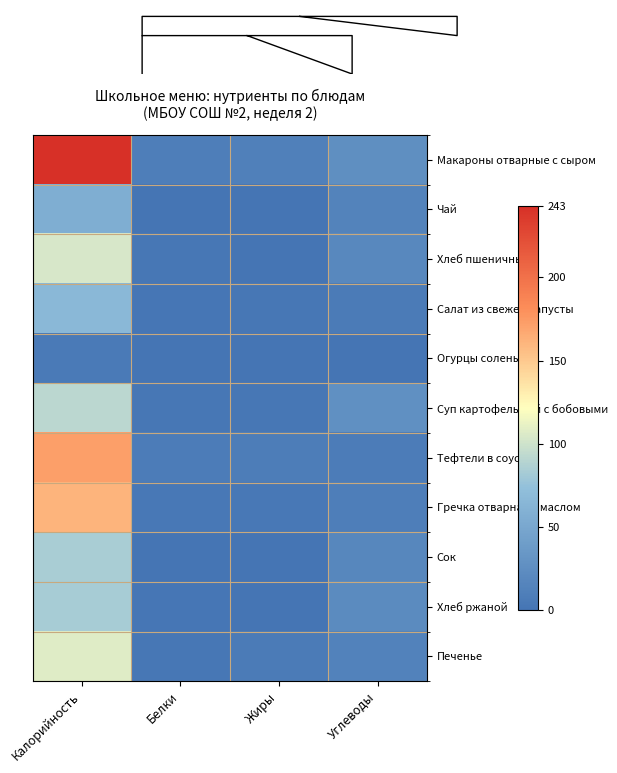

Reading left to right, transcribe all the data shown in this chart.

Макароны отварные с сыром: Калорийность=243.0	Белки=10.2	Жиры=12.0	Углеводы=26.0
Чай: Калорийность=56.9	Белки=0.0	Жиры=0.0	Углеводы=15.0
Хлеб пшеничный: Калорийность=104.0	Белки=3.1	Жиры=1.2	Углеводы=19.2
Салат из свежей капусты: Калорийность=67.0	Белки=2.0	Жиры=3.0	Углеводы=7.0
Огурцы соленые: Калорийность=6.0	Белки=0.0	Жиры=0.0	Углеводы=1.0
Суп картофельный с бобовыми: Калорийность=92.0	Белки=3.0	Жиры=3.0	Углеводы=27.0
Тефтели в соусе: Калорийность=172.0	Белки=8.0	Жиры=9.0	Углеводы=8.0
Гречка отварная с маслом: Калорийность=161.0	Белки=4.0	Жиры=4.0	Углеводы=10.0
Сок: Калорийность=84.0	Белки=0.8	Жиры=0.1	Углеводы=18.2
Хлеб ржаной: Калорийность=83.0	Белки=2.0	Жиры=1.0	Углеводы=22.0
Печенье: Калорийность=108.0	Белки=3.0	Жиры=7.0	Углеводы=14.0